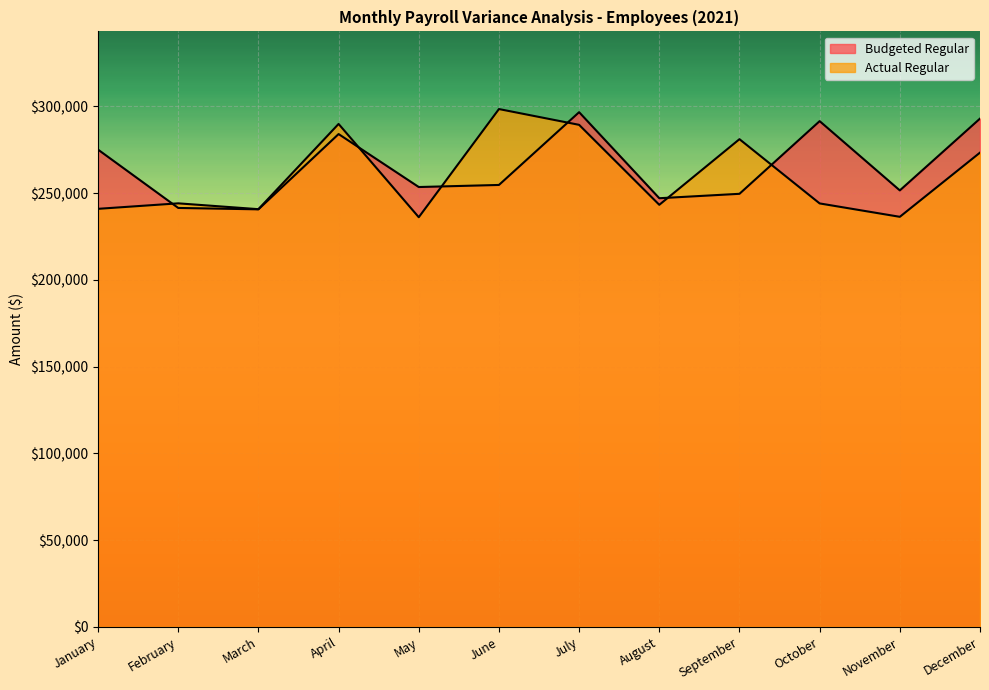

How many intersections are there between Actual Regular and Budgeted Regular?

6